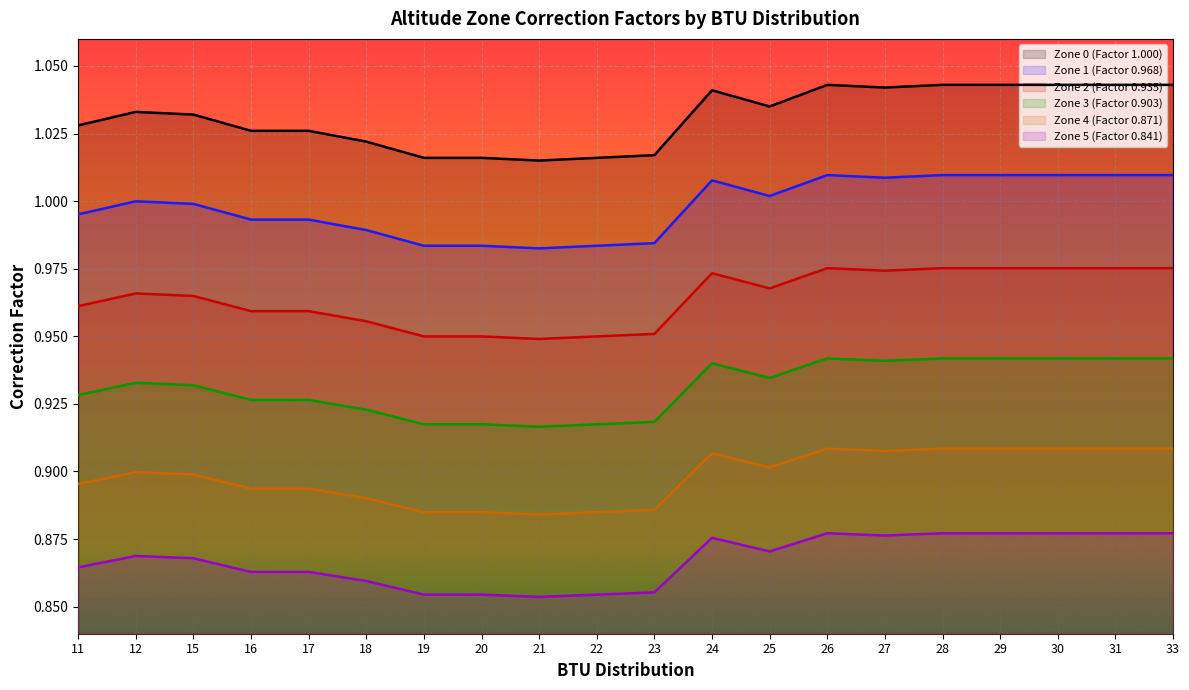

Where is Zone 2 (Factor 0.935) nearest to the value 0?

21